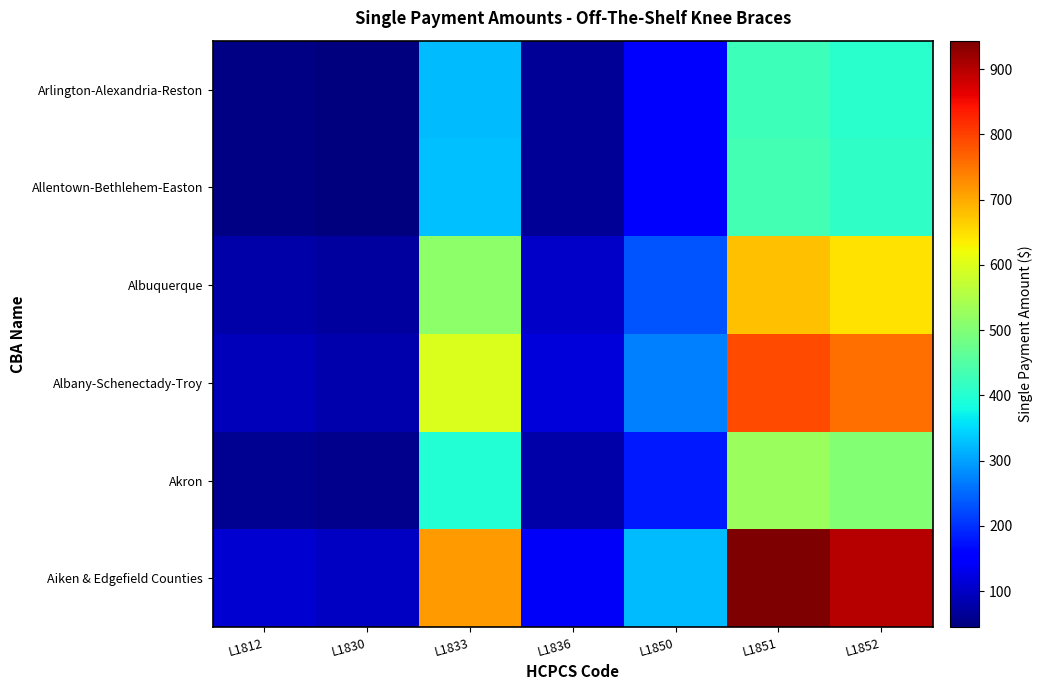

Which series has the widest spread of values?

Aiken & Edgefield Counties